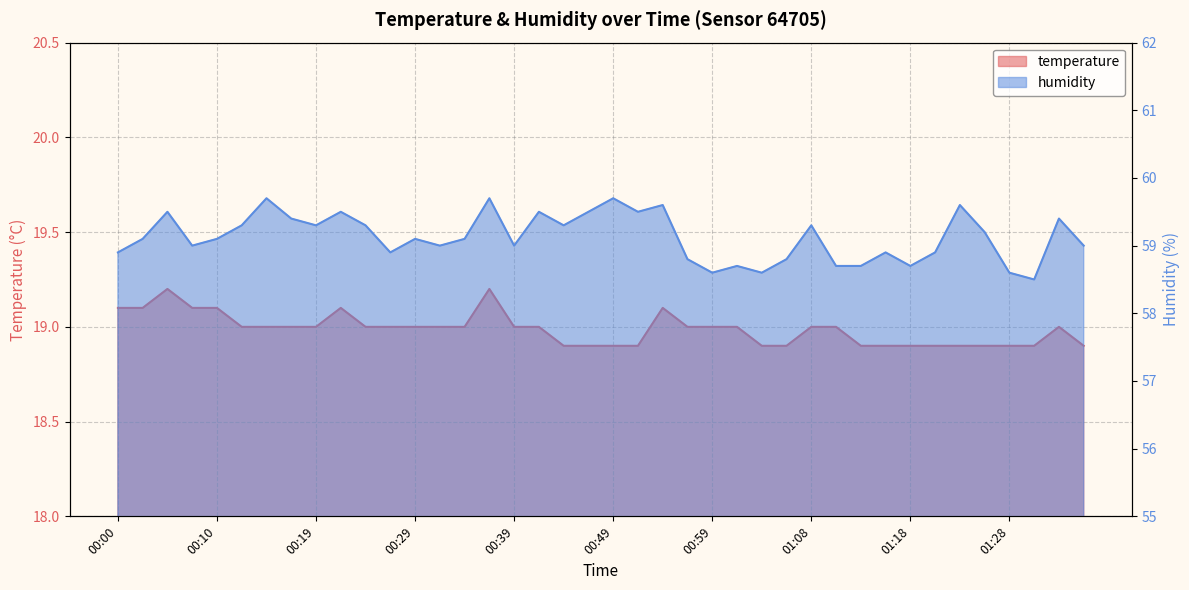

What value does the temperature series have at 00:05?

19.2